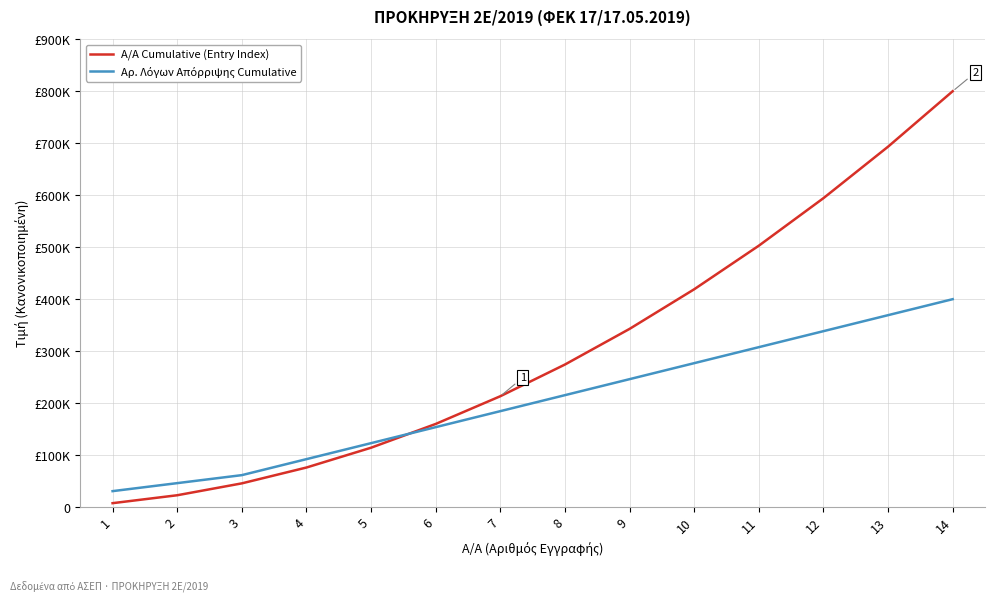

What is the total value across all series at 6?

313846.2